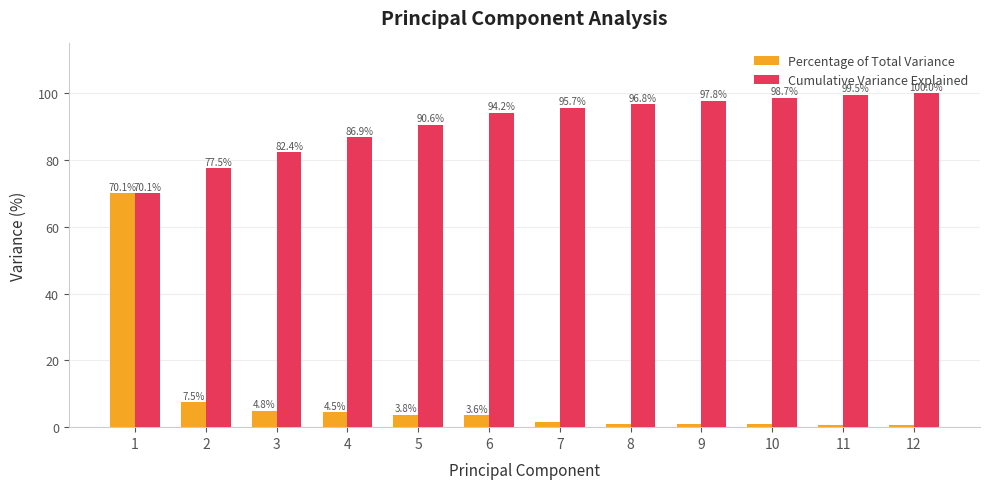

What are all the series names shown in the legend?

Percentage of Total Variance, Cumulative Variance Explained